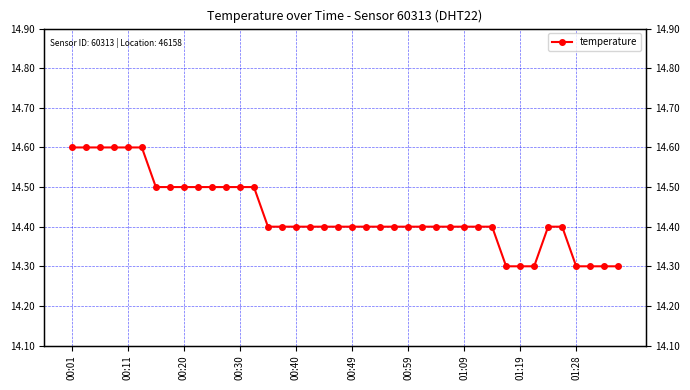

What is the value of the 9th point from the left?

14.5